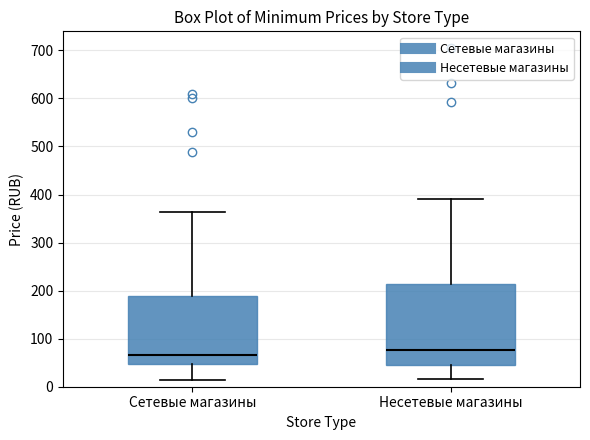

Where does the median line of the box for Несетевые магазины sit on the y-axis? The values are not printed on the chart, so give them approximately, as read against the axis.

80